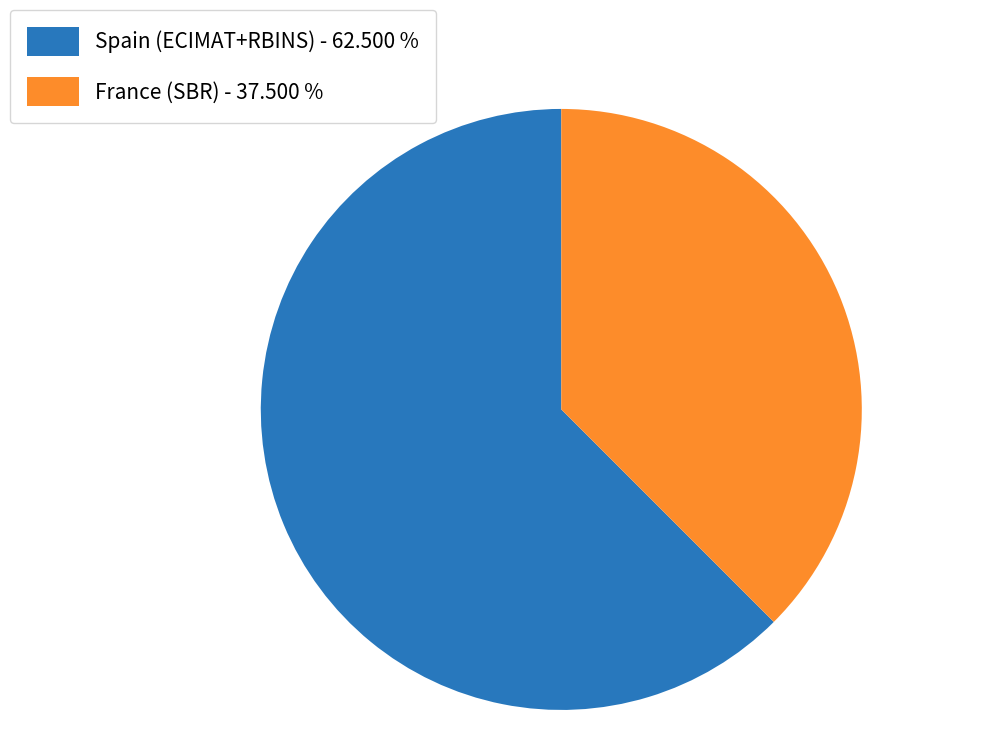

Does any single category account for the majority?

Yes